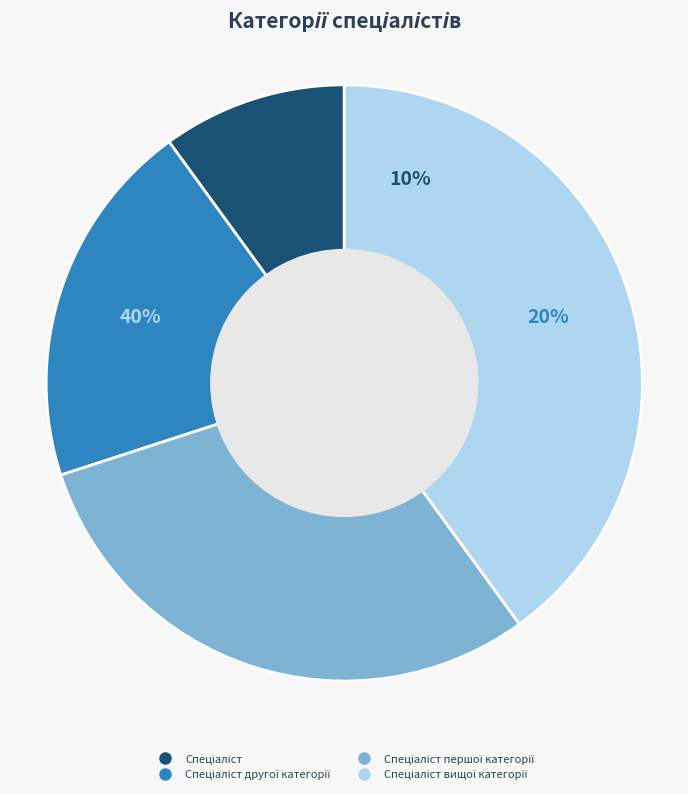

To the nearest percent, what is the difference between the largest and smallest slice percentages?

30%